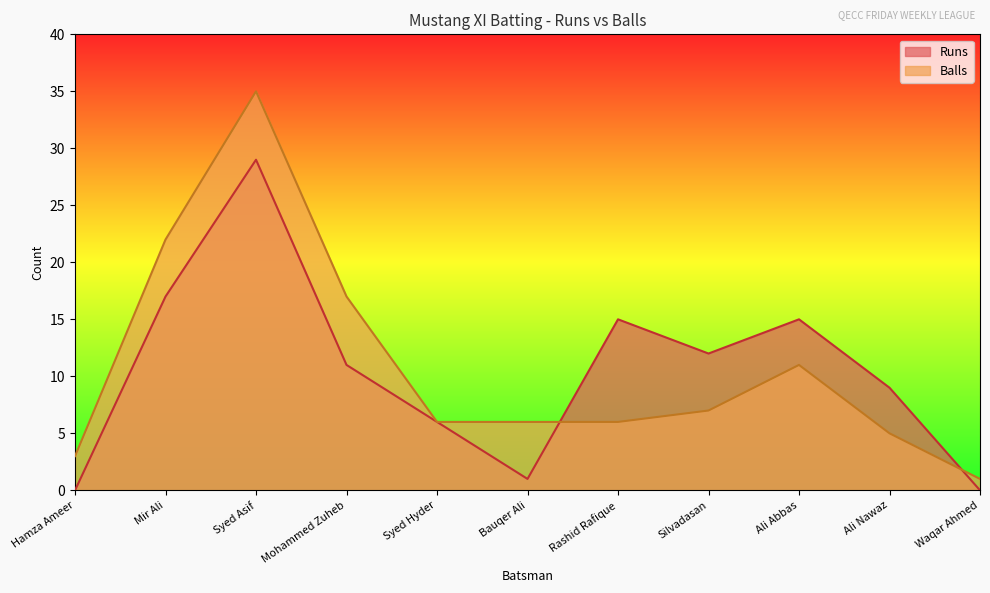

How many interior local peaks does the Balls series have?

2